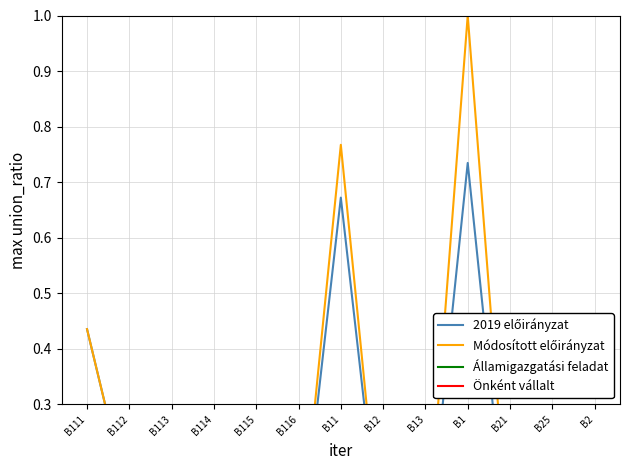

Does the chart have visible grid lines?

Yes